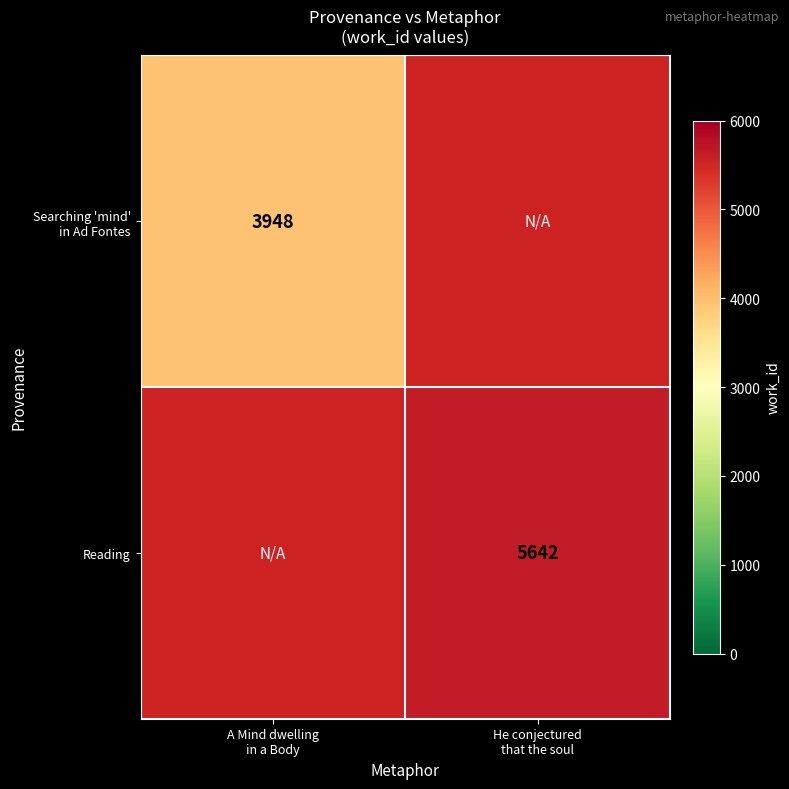

List the series in order of their overall mean, lowest first.

Searching 'mind' in Ad Fontes, Reading